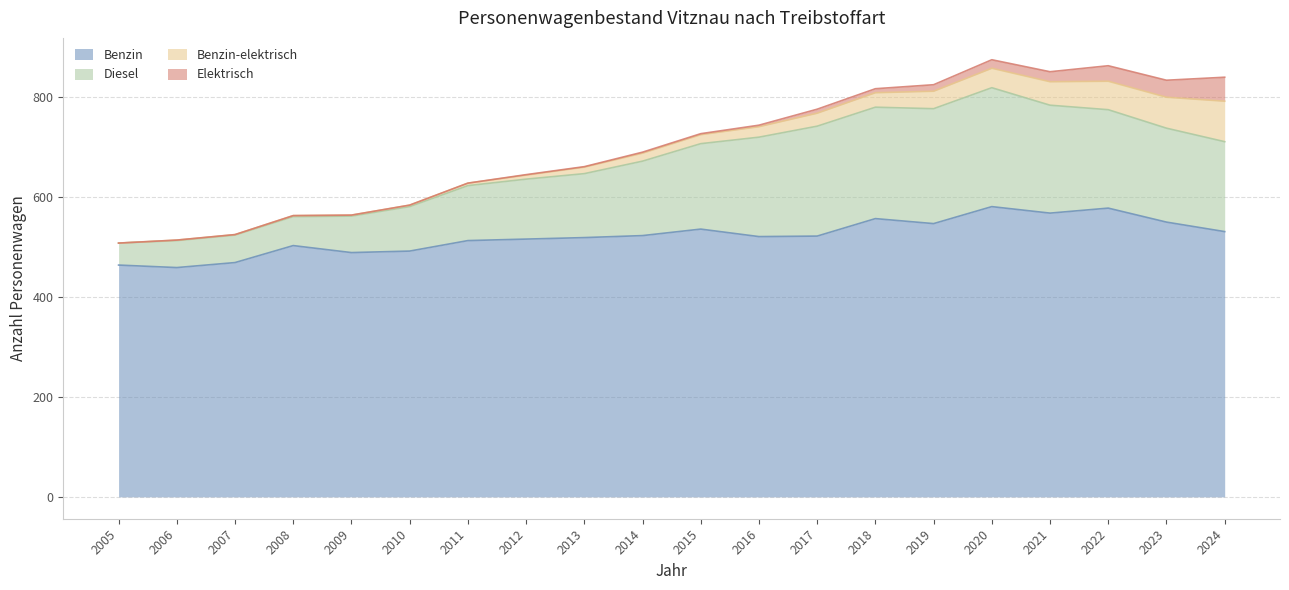

What are all the series names shown in the legend?

Benzin, Diesel, Benzin-elektrisch, Elektrisch